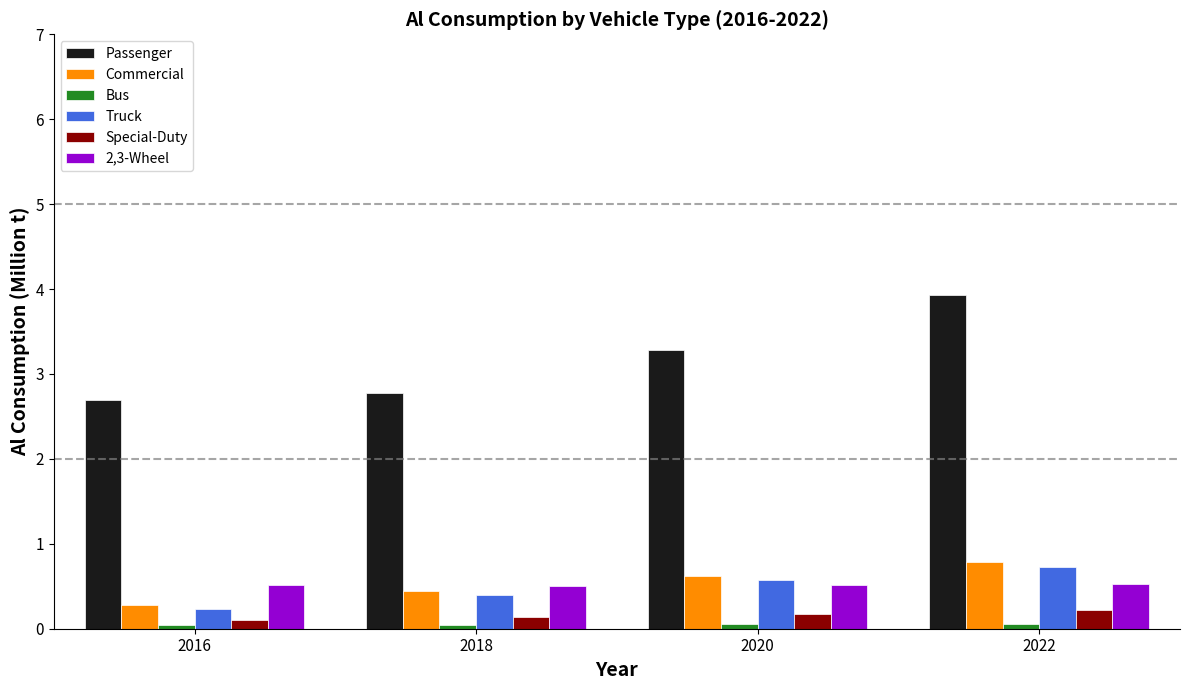

Which series changed the most between 2016 and 2022?

Passenger